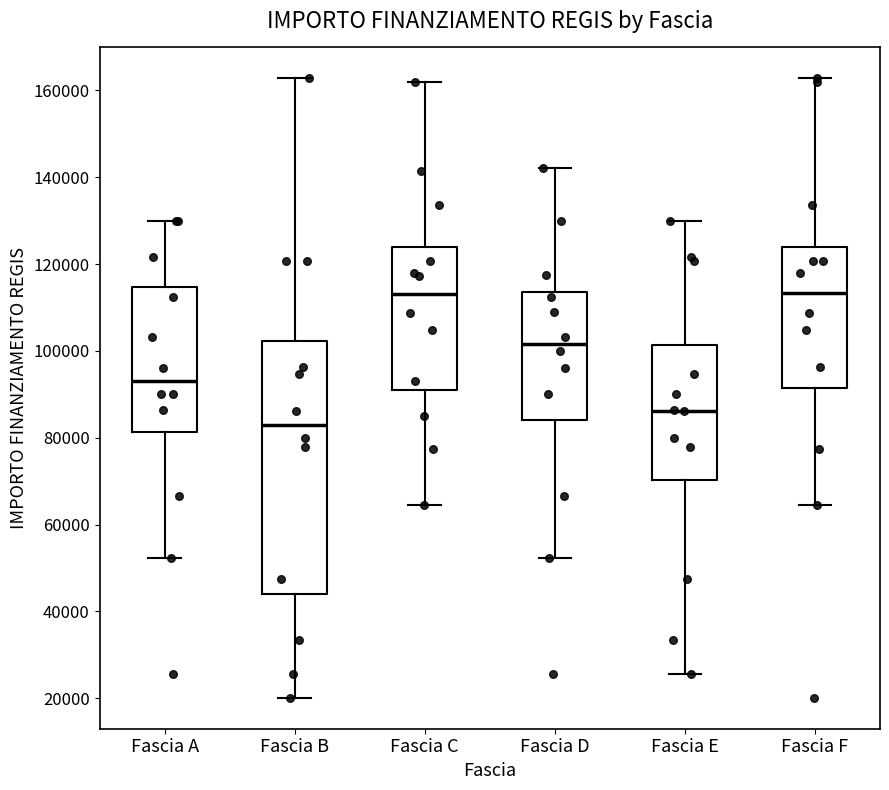

Where does the lower whisker of the box for Fascia B end on the y-axis? The values are not printed on the chart, so give them approximately, as read against the axis.

20000